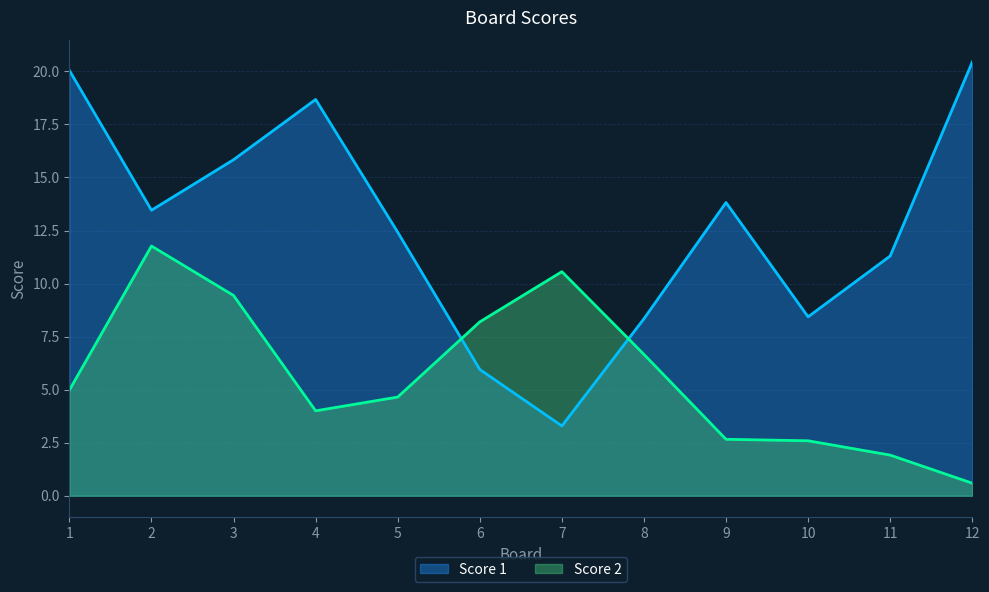

How many categories are shown in the chart?

12